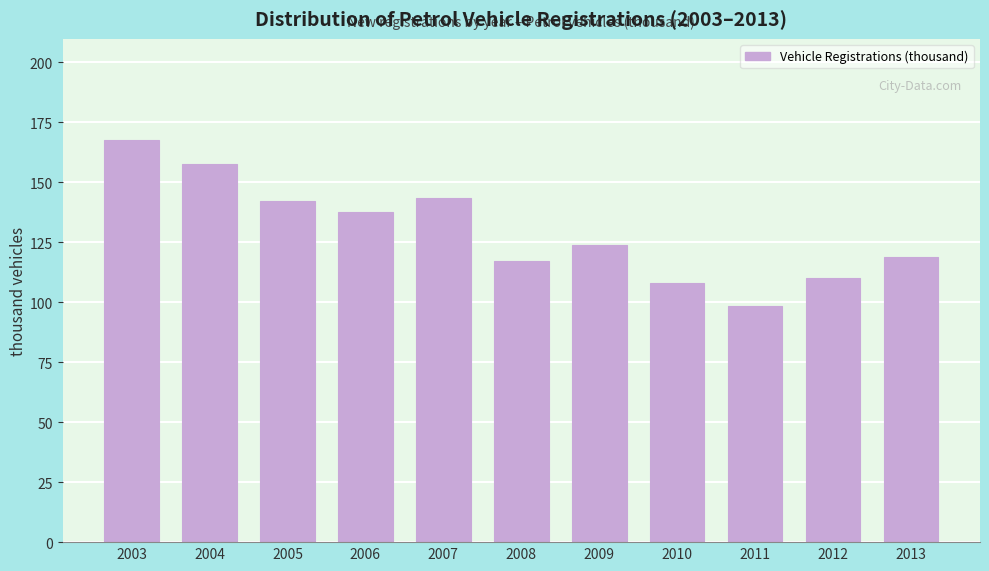

Reading right to left, extract all data points from this chart.

2013=118.8	2012=110.0	2011=98.4	2010=107.8	2009=123.9	2008=117.3	2007=143.3	2006=137.4	2005=142.2	2004=157.7	2003=167.8